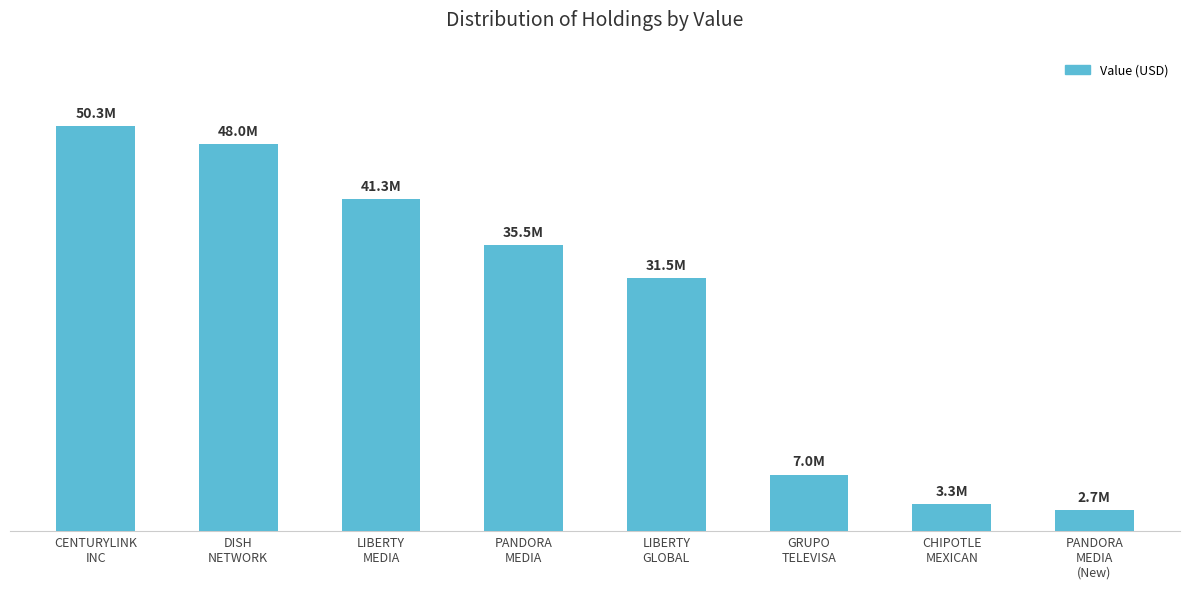

Reading right to left, extract all data points from this chart.

2658000	3333000	7027000	31459000	35480000	41279000	48027000	50332000